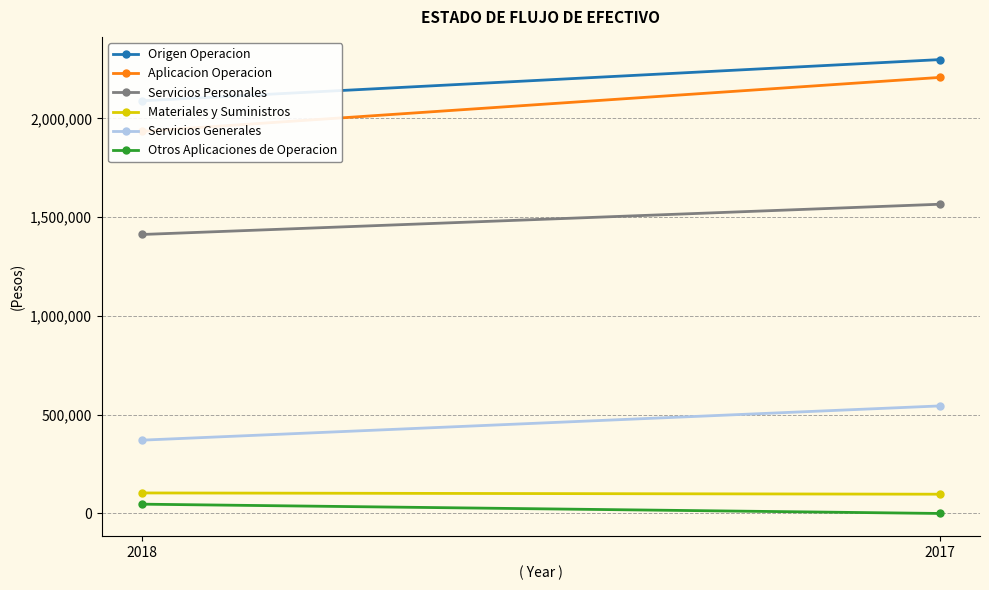

What is the total value across all series at 2018?

5957586.0